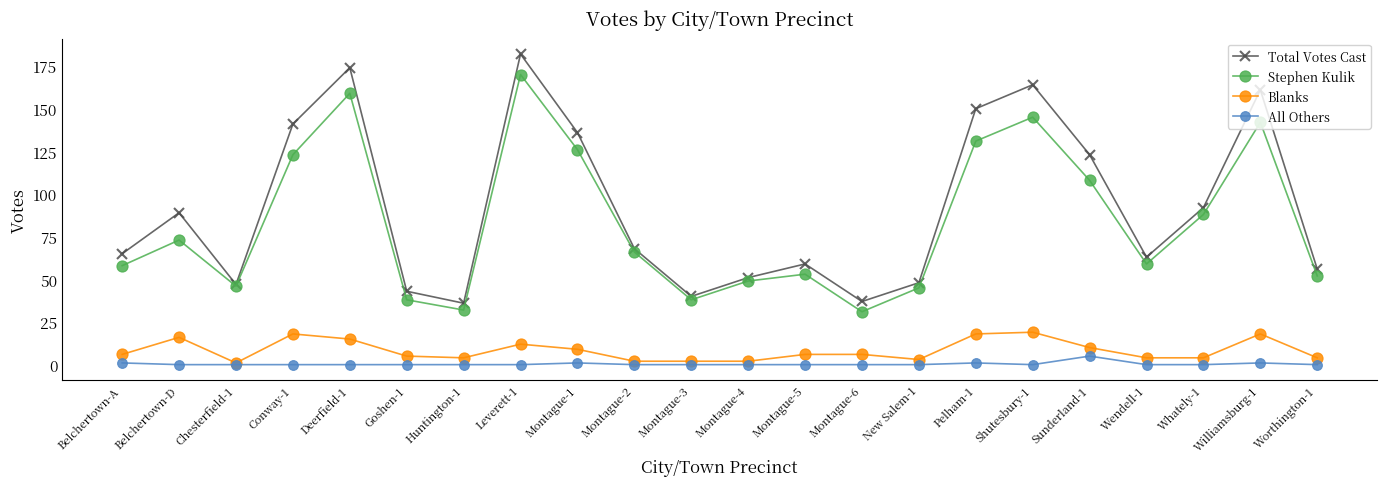

True or false: Stephen Kulik and Blanks cross at least once.

False